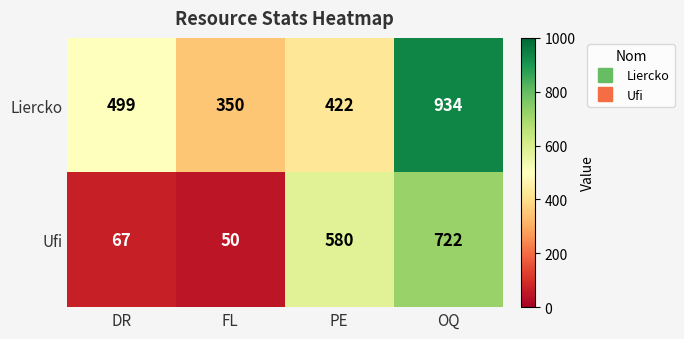

What is the spread (max minus min) of values at DR?

432